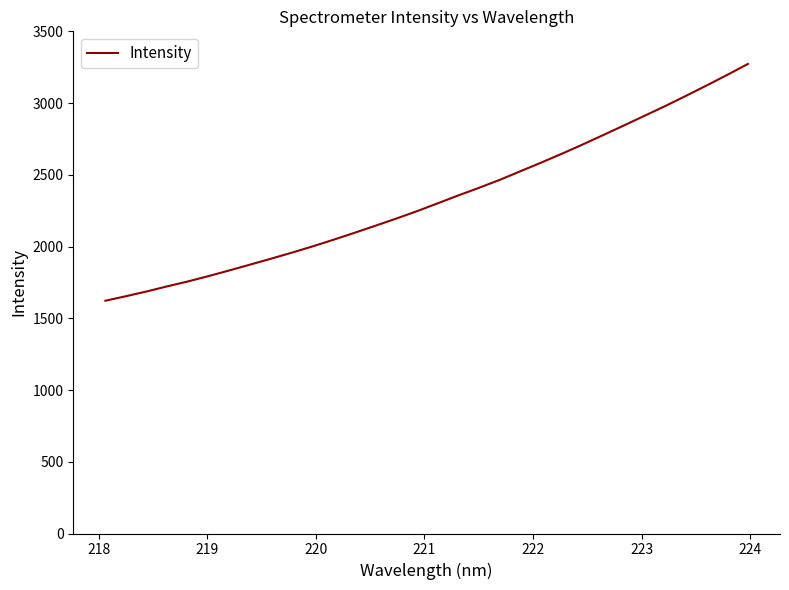

What is the difference between the maximum and minimum values?

1650.1